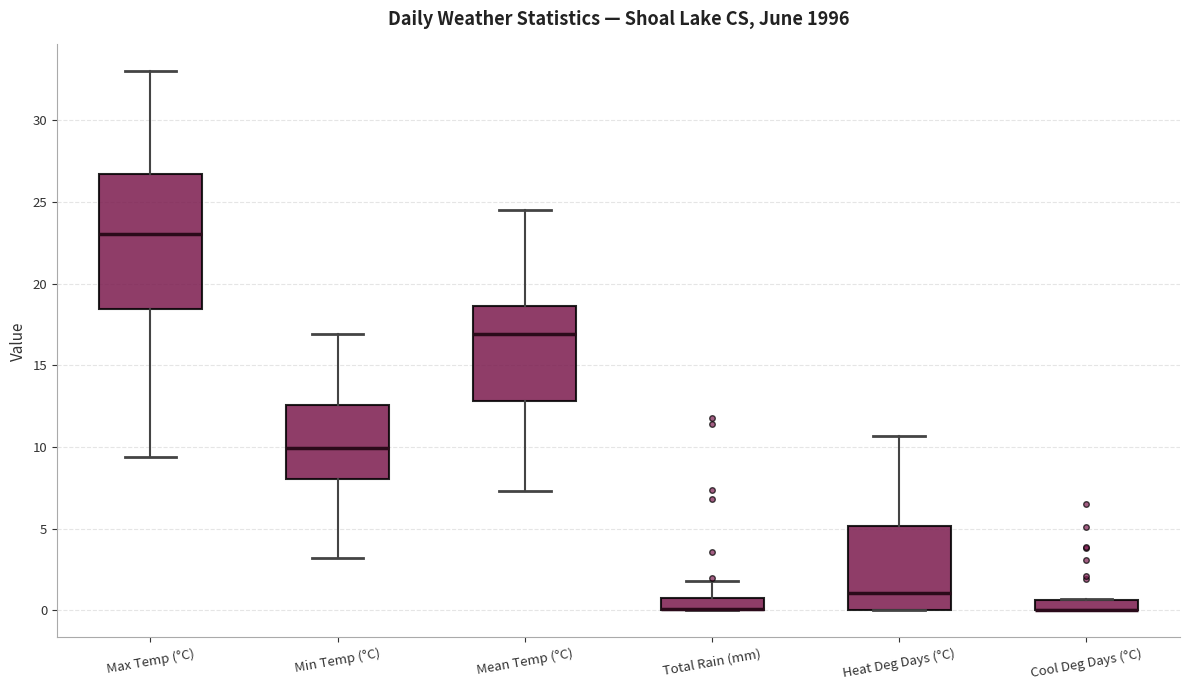

Comparing the boxes themselves (not the whiskers), which one is the tallest?

Max Temp (°C)